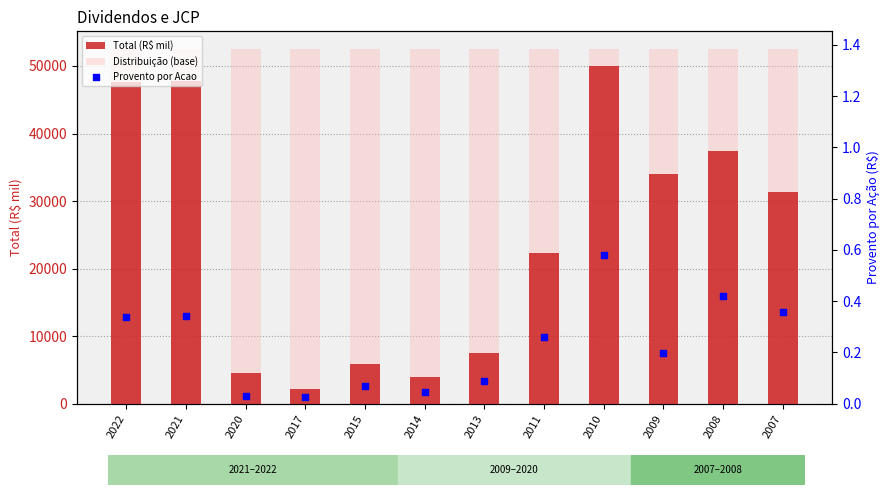

Which series has the largest Y range (max minus min)?

Total (R$ mil)